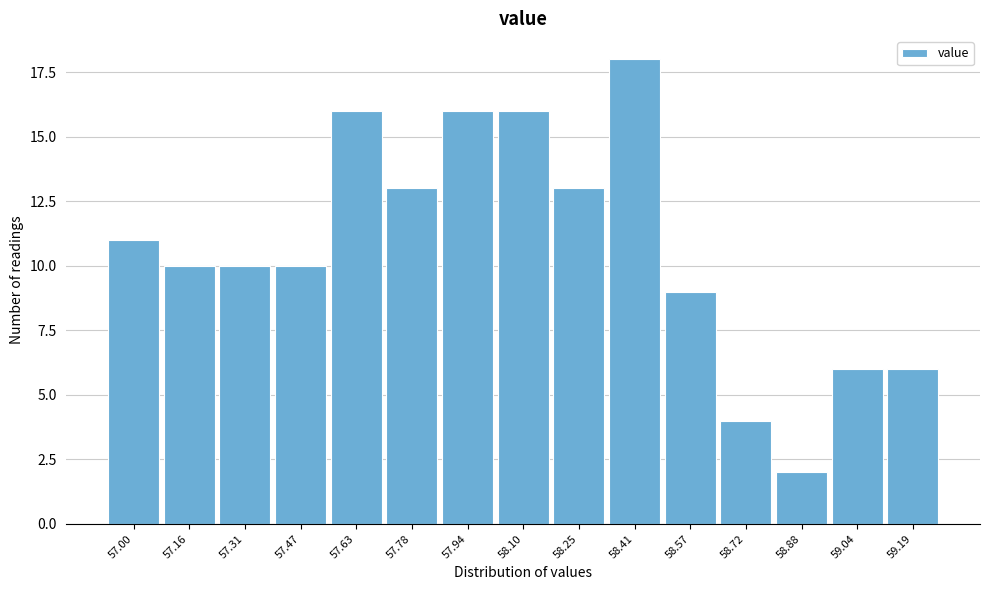

Reading right to left, extract all data points from this chart.

6	6	2	4	9	18	13	16	16	13	16	10	10	10	11